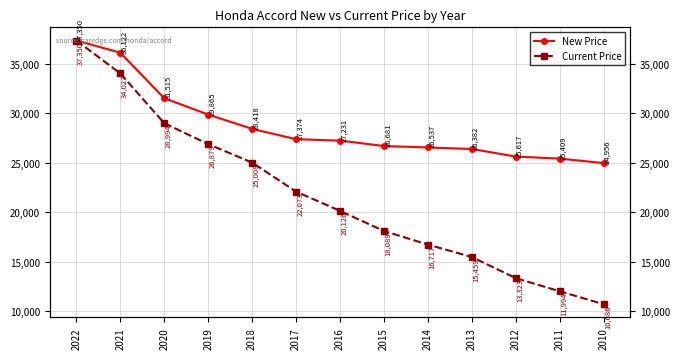

Rank the series by their average value, from lowest to highest.

Current Price, New Price